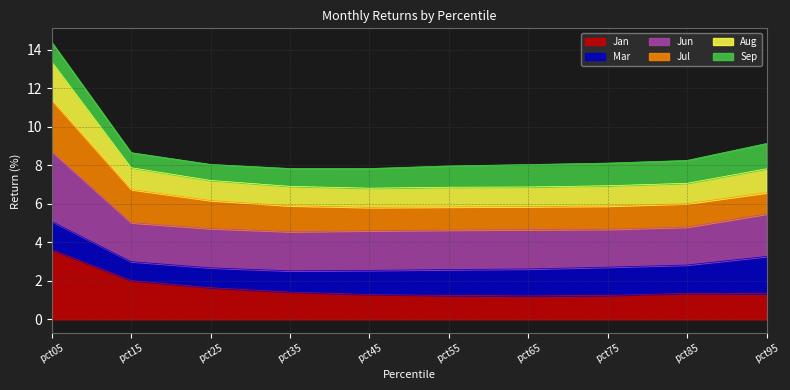

What is the spread (max minus min) of values at pct25?

6.4